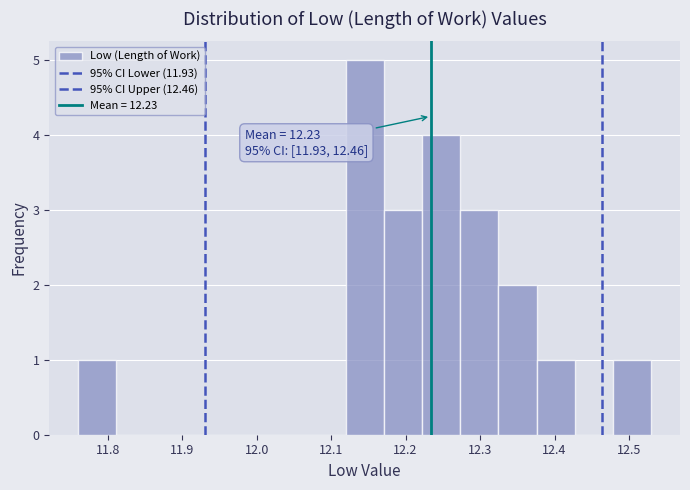

Over which range of the x-axis is the bar tallest?

12.12 to 12.17